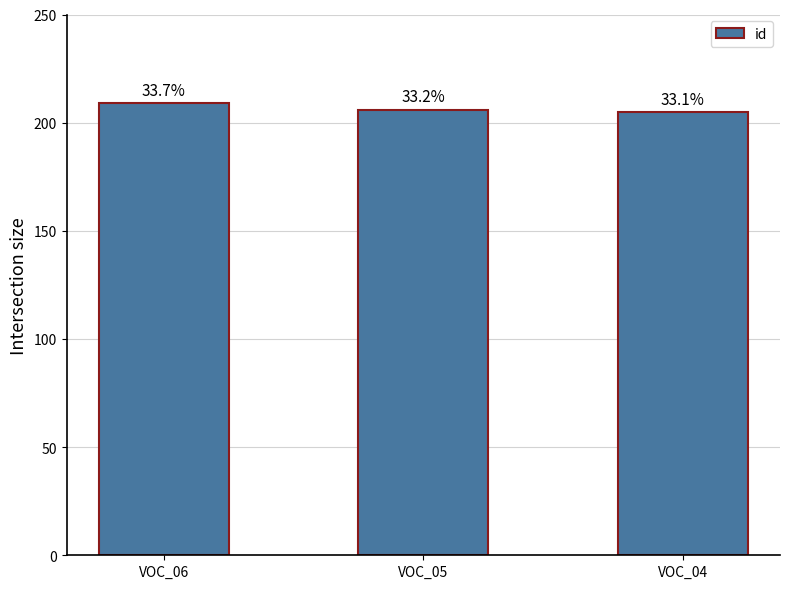

How many bars are there in total?

3